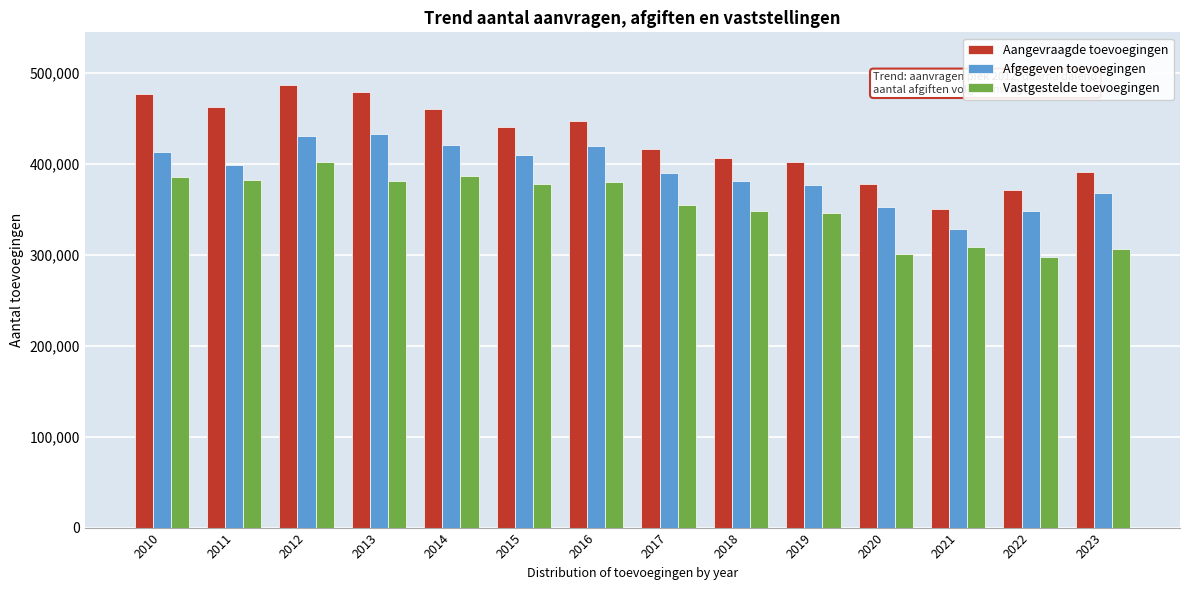

What is the average value of the Aangevraagde toevoegingen series?

426336